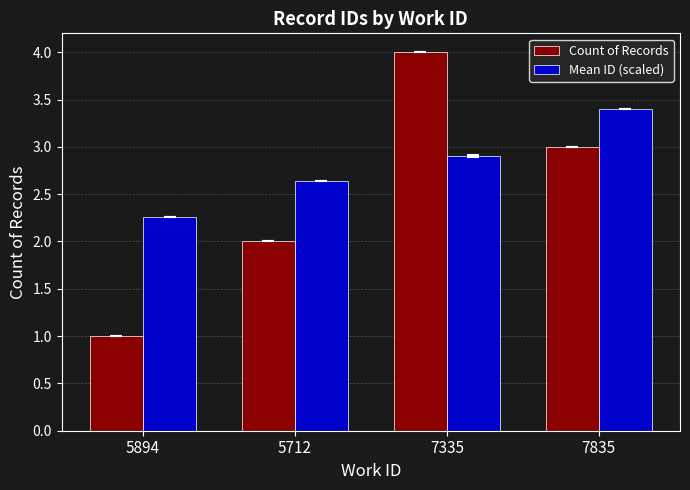

What is the label of the 2nd bar from the left?

5712